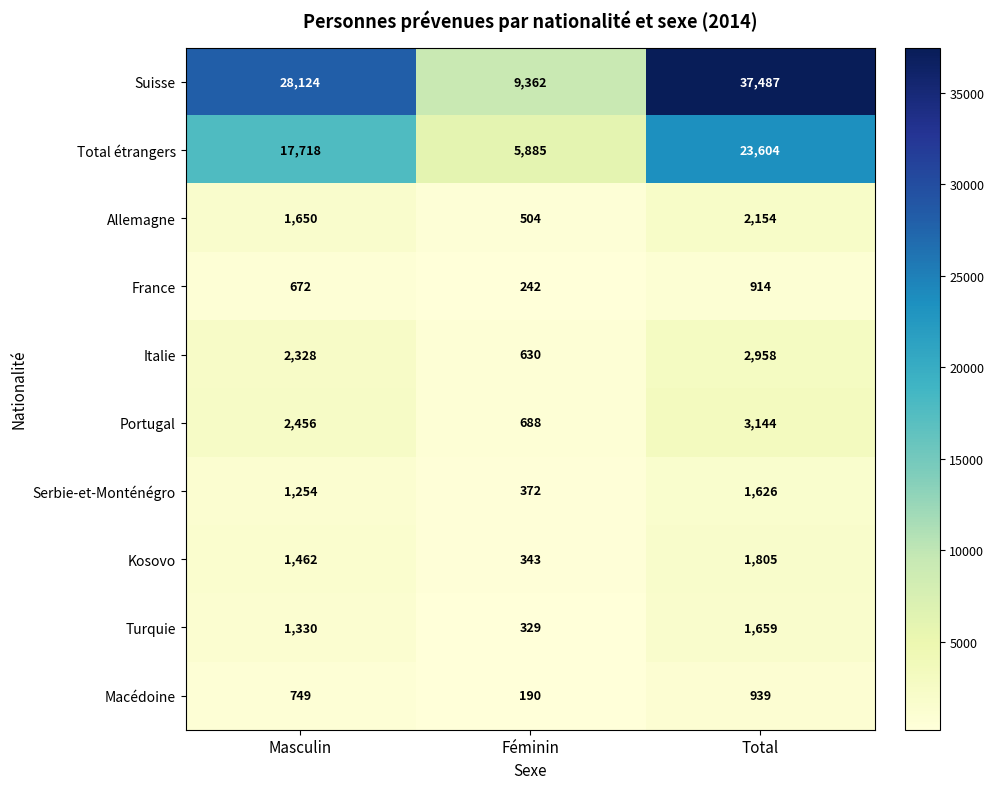

Where is Suisse nearest to the value 23424?

Masculin